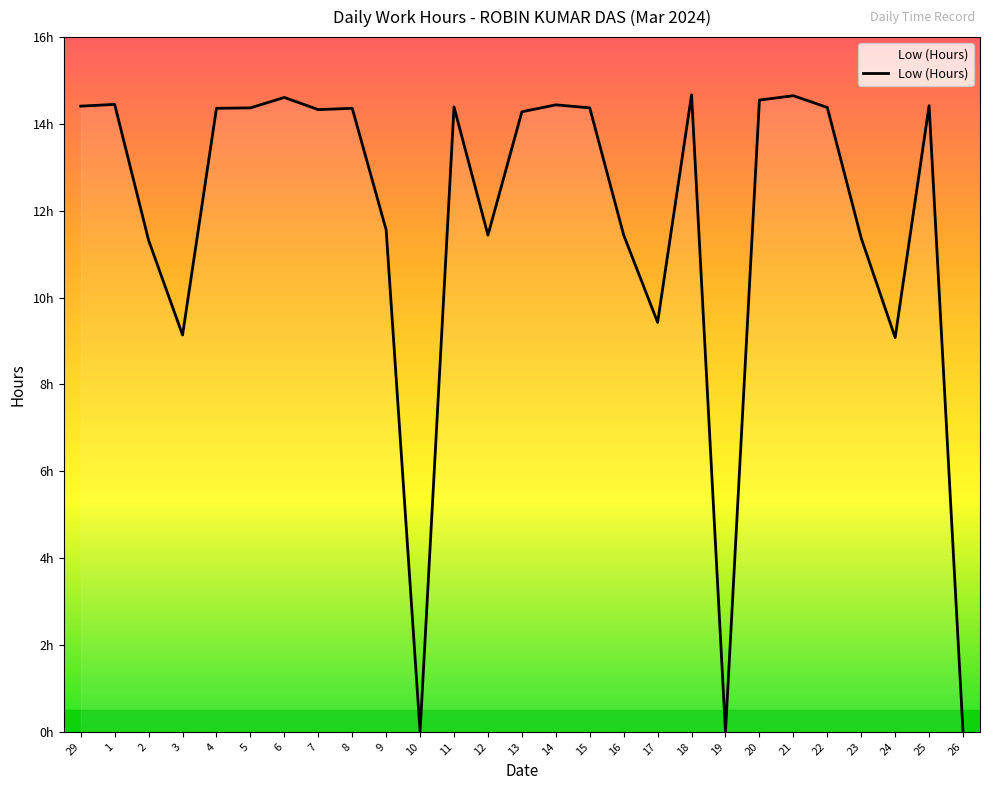

Where is the data nearest to the value 7?

24